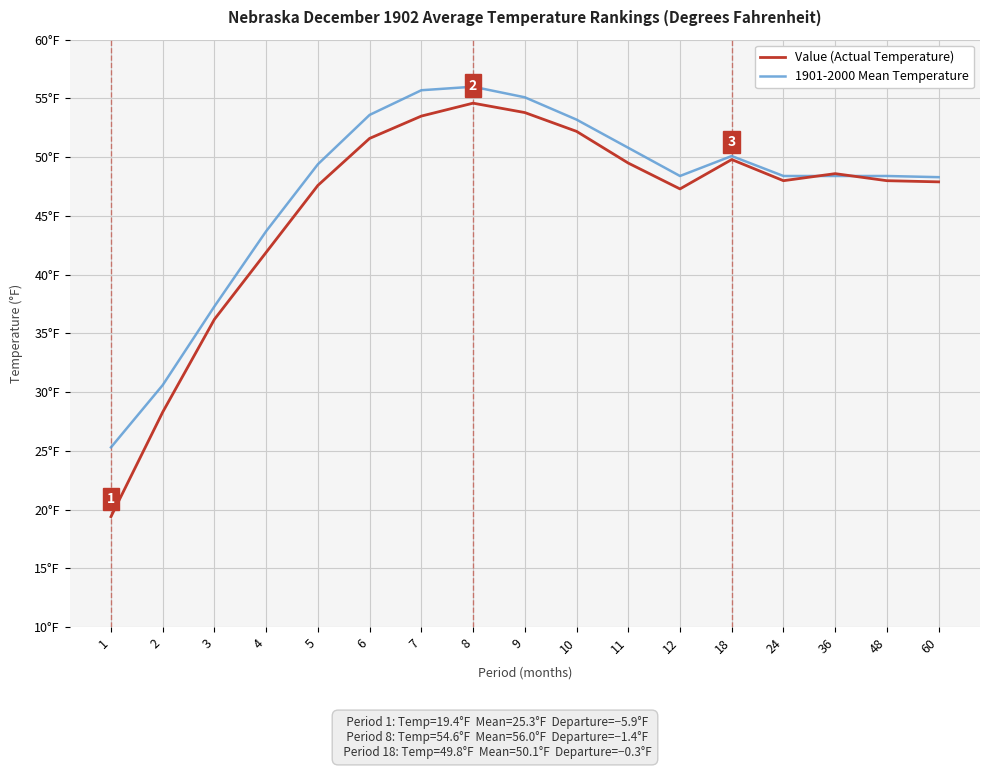

True or false: 1901-2000 Mean Temperature and Value (Actual Temperature) intersect in this chart.

True